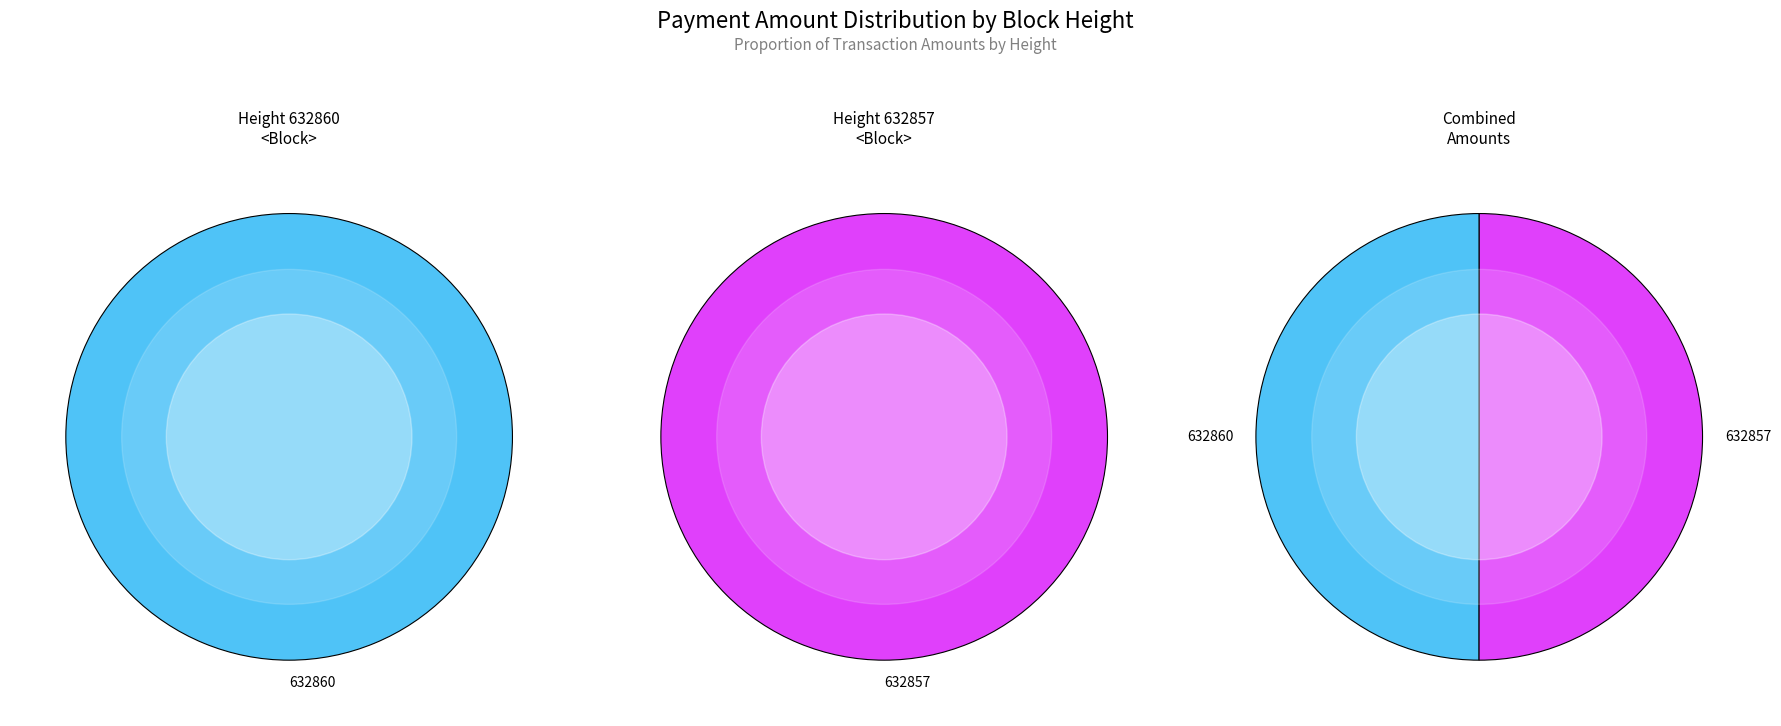

Is there a majority slice in this chart?

Yes